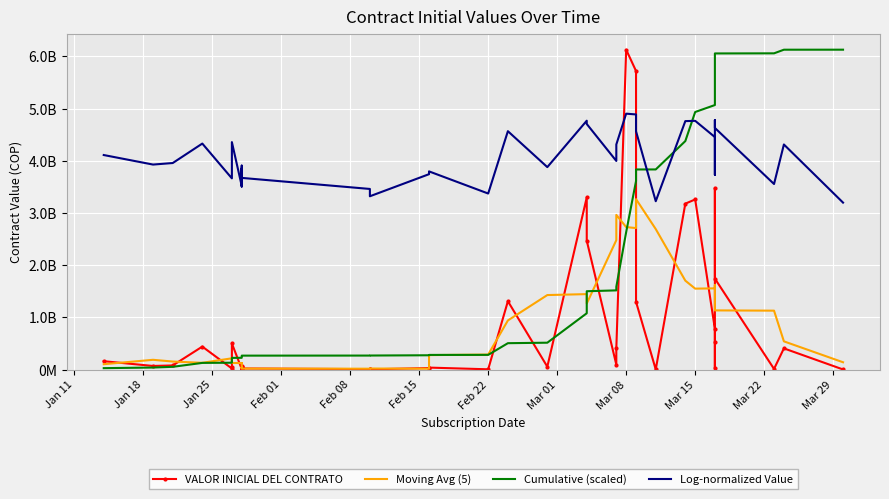

True or false: Log-normalized Value has more than 0 points higher than both neighbors.

True